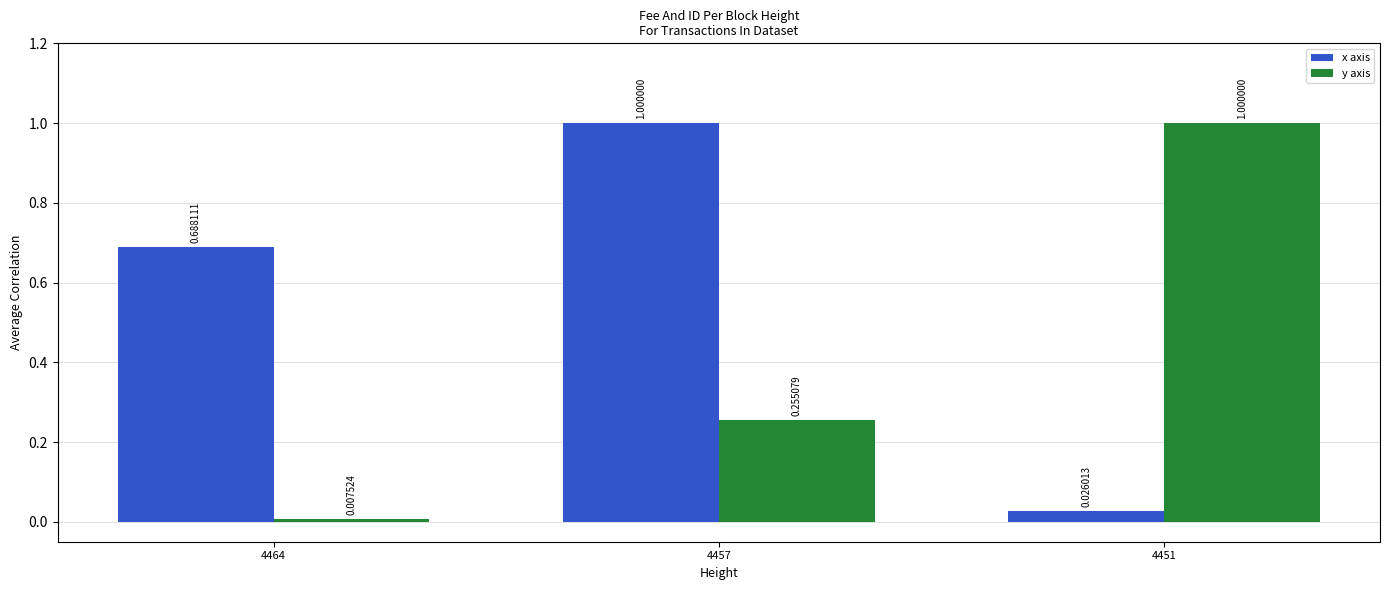

Rank the categories by y axis value from lowest to highest.

4464, 4457, 4451